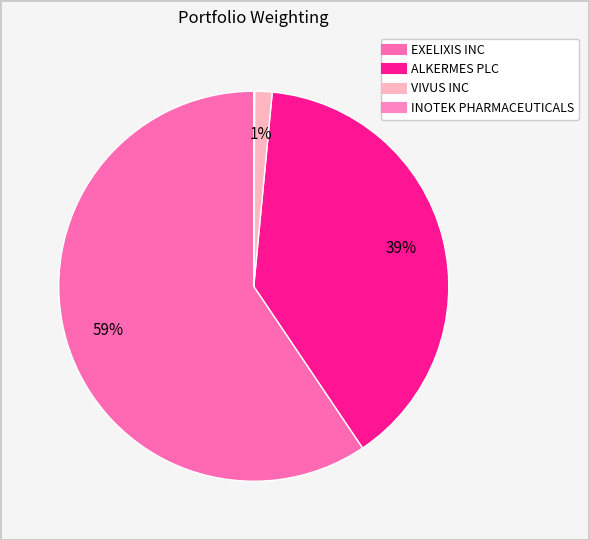

What is the change in value from EXELIXIS INC to INOTEK PHARMACEUTICALS?

-59.4